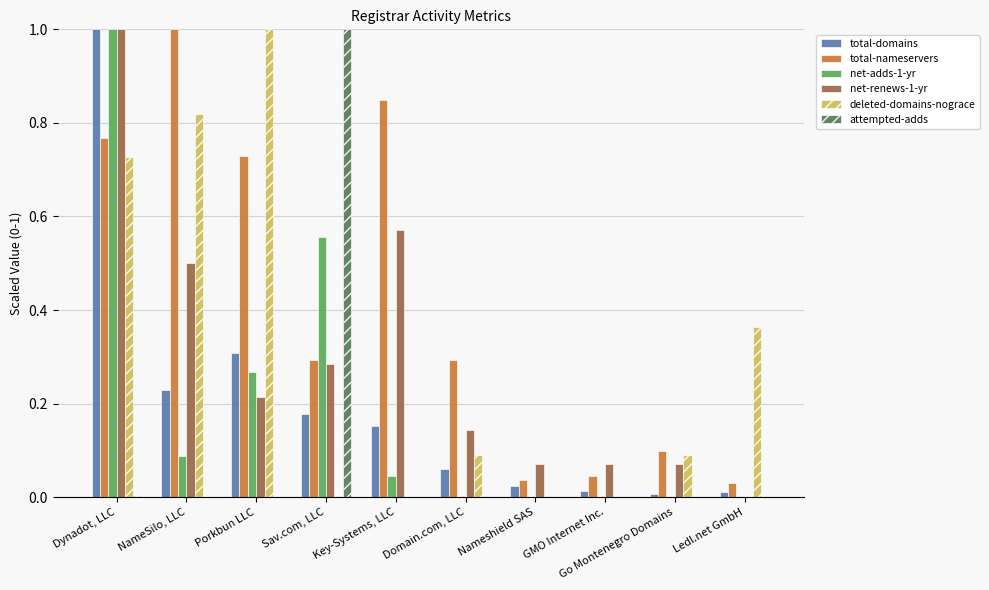

What is the highest value of the net-adds-1-yr series?

1.0